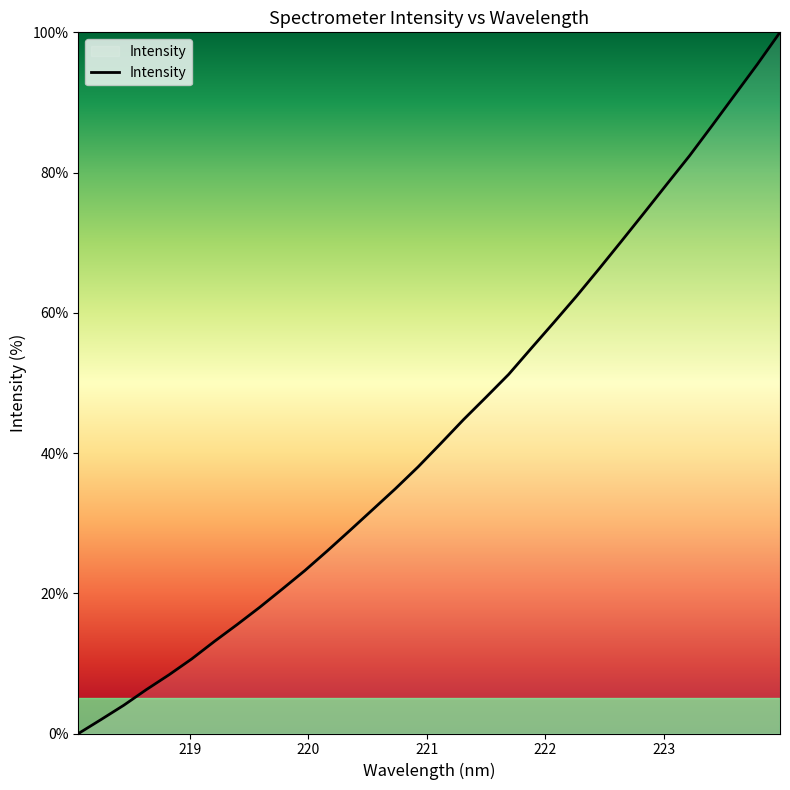

What is the sum of all values?

1387.9